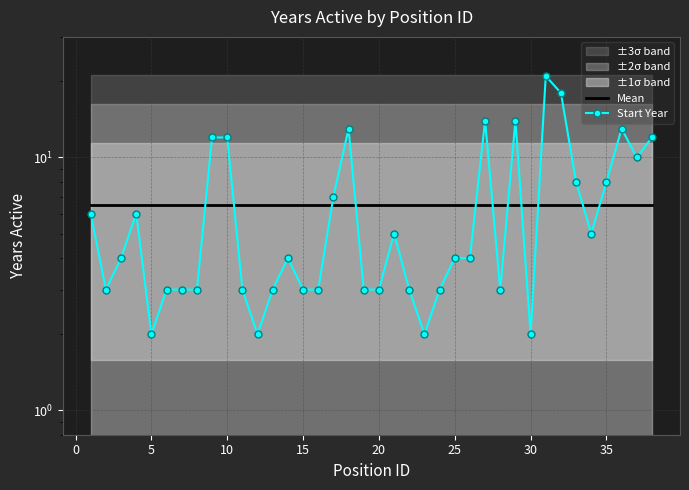

Which series has the widest spread of values?

Start Year